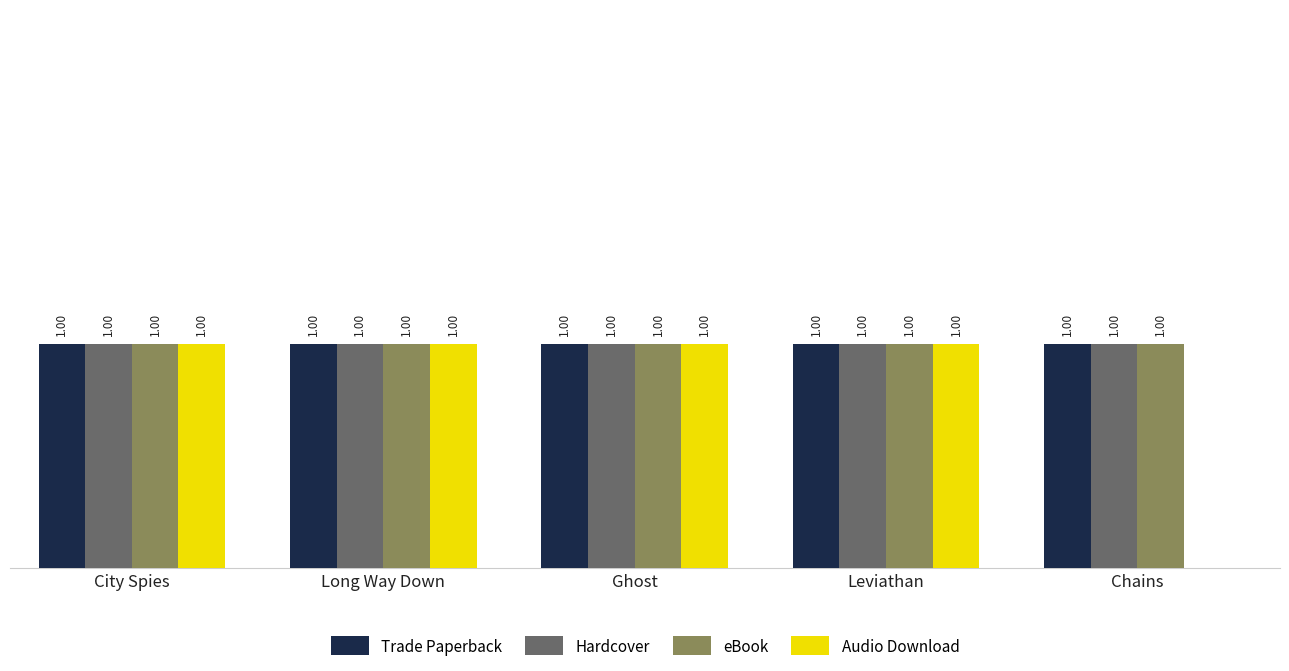

Between City Spies and Chains, which series saw the biggest shift?

Audio Download